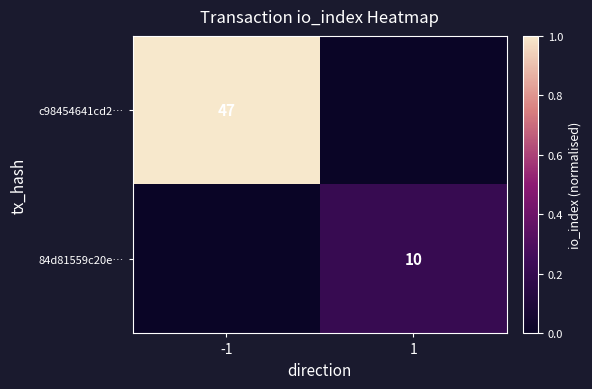

True or false: 84d81559c20e… has a value of 10 at 1.

True